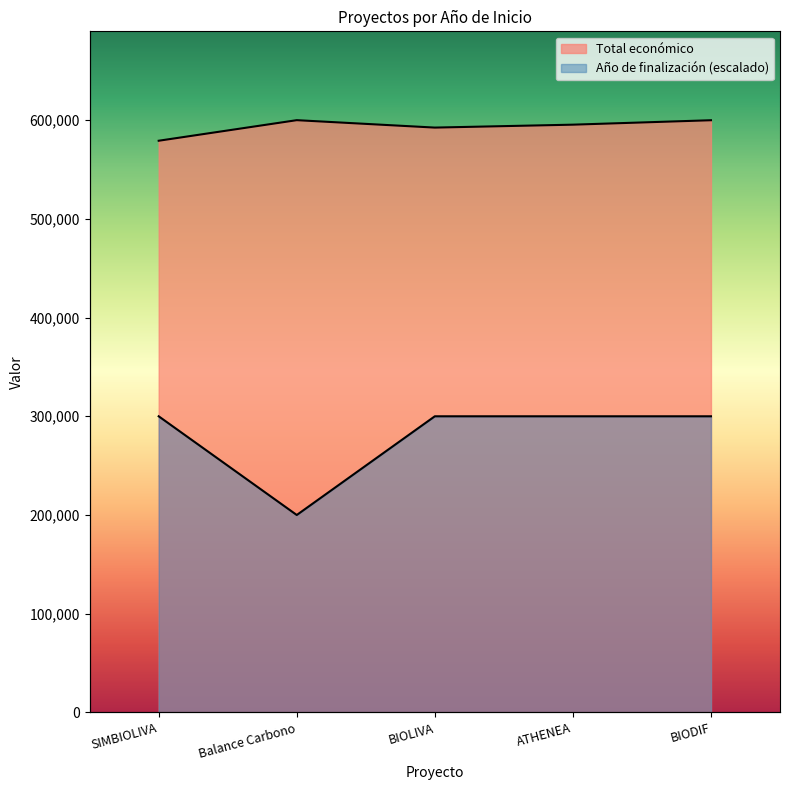

Where is the first local maximum for Total económico?

Balance Carbono